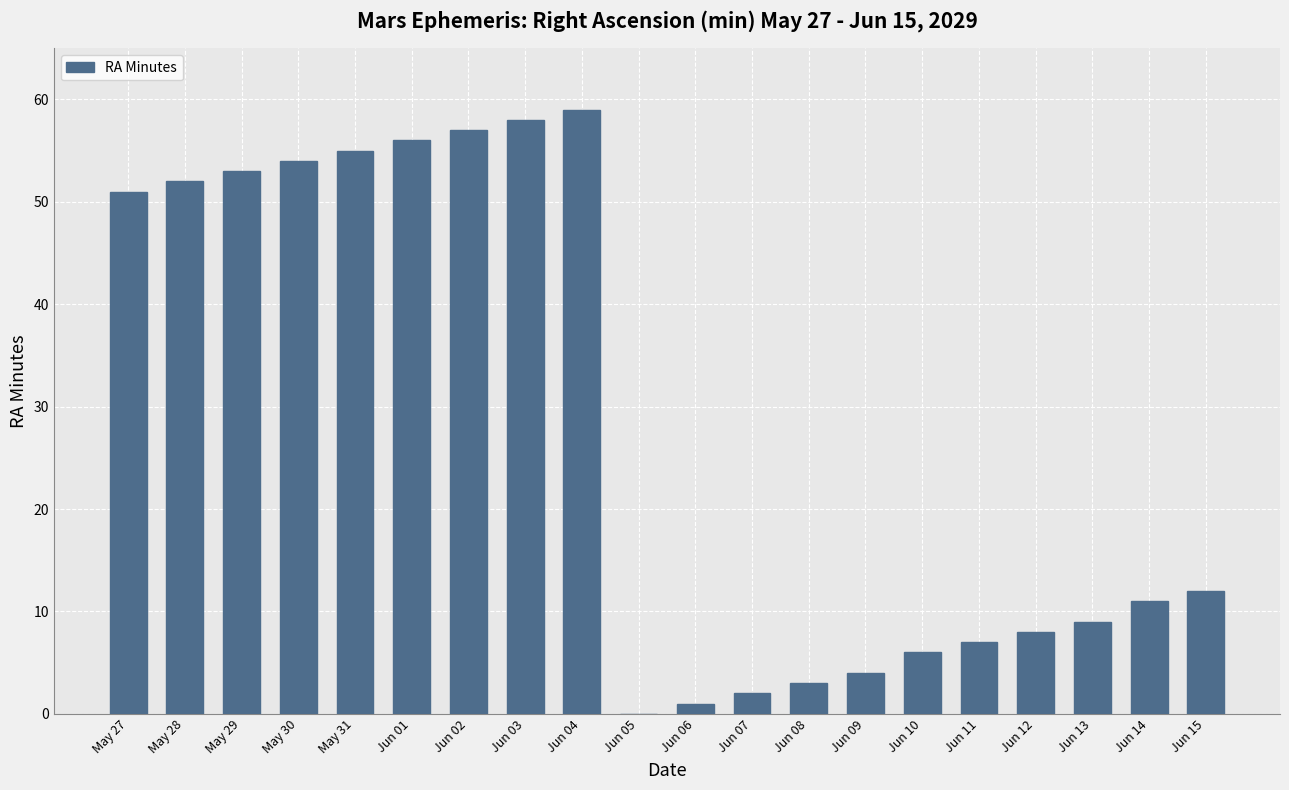

The value at Jun 15 is 12. True or false?

True